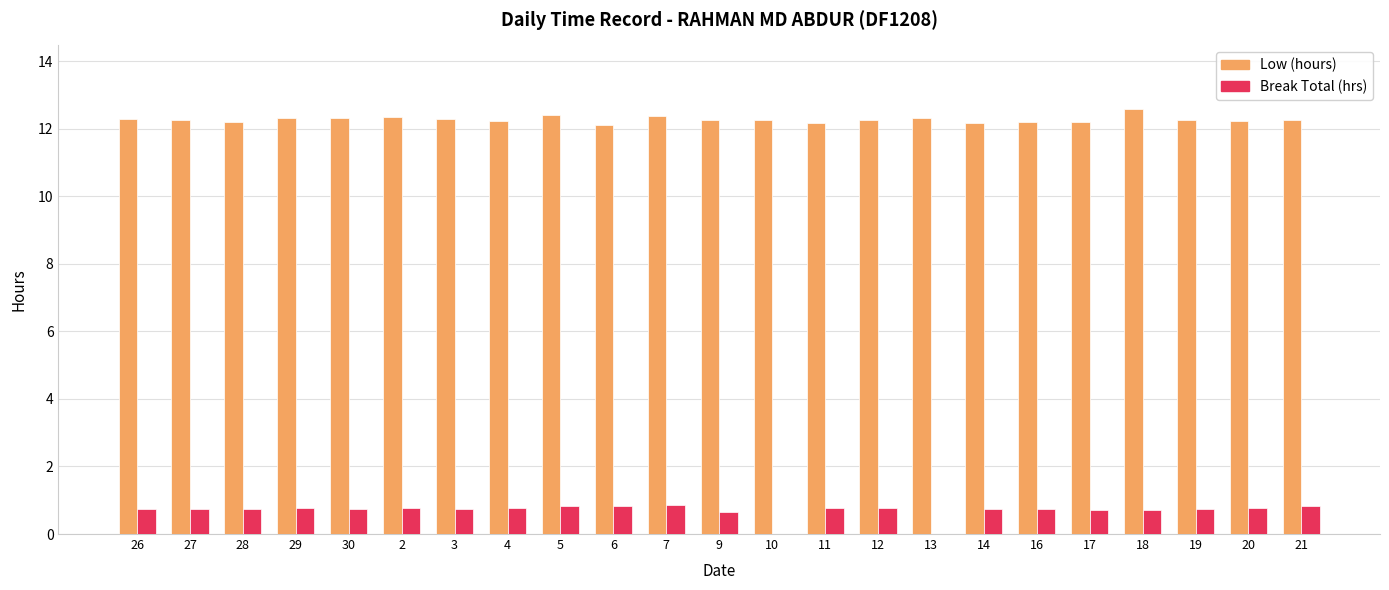

True or false: Break Total (hrs) has a value of 0.0 at 13.

True